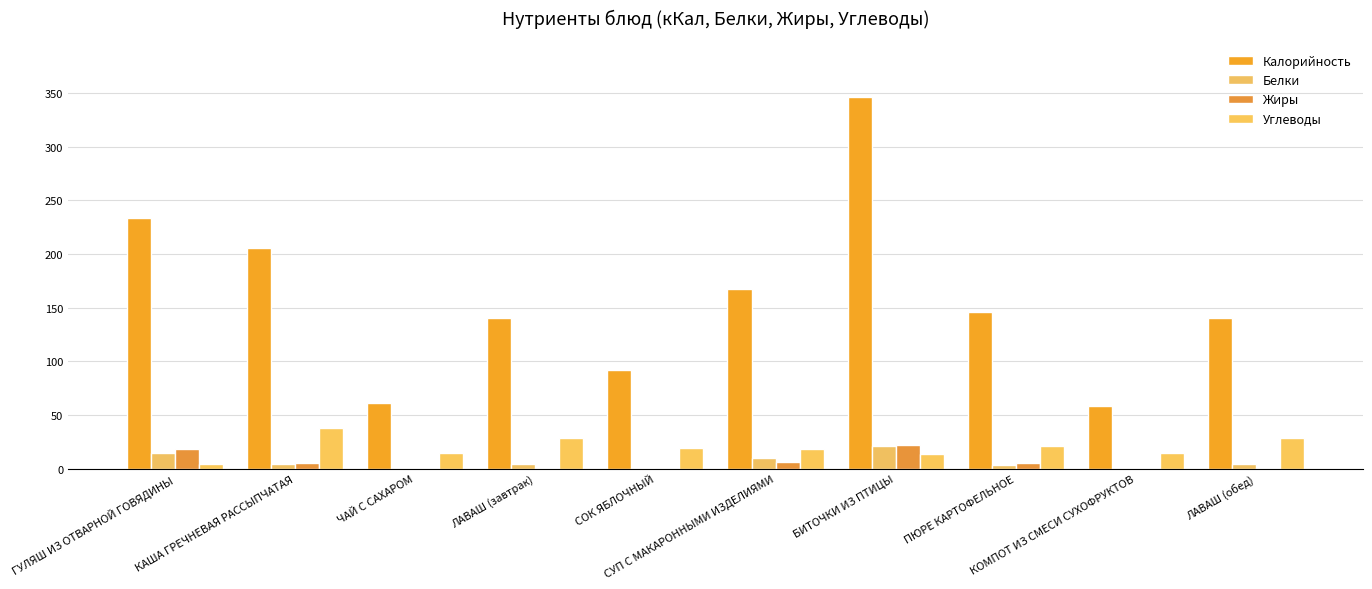

What is the greatest value displayed?

346